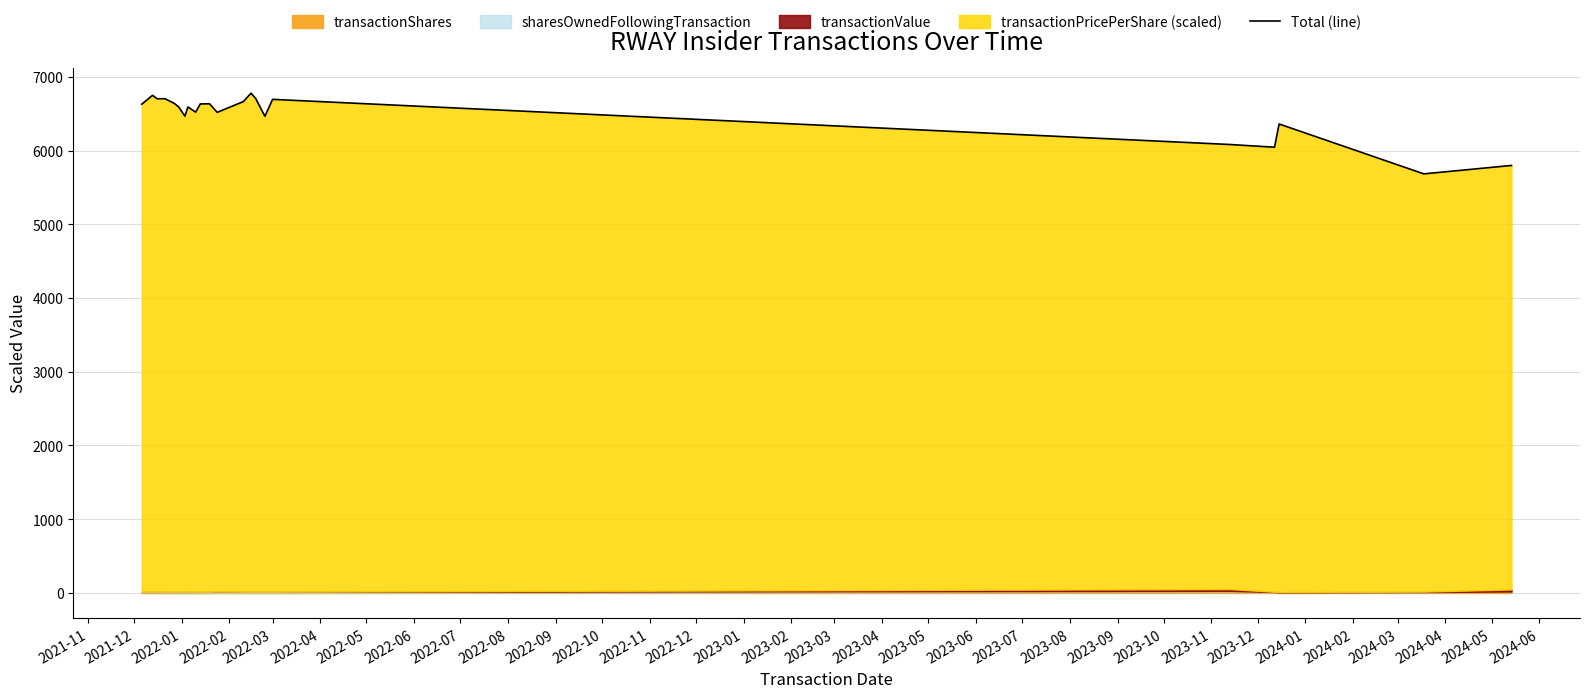

What is the difference between the maximum and minimum values?

1094.4